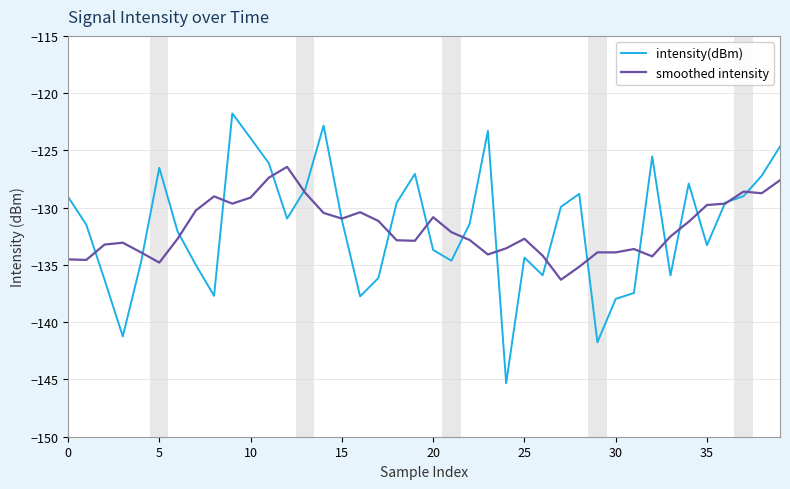

Which series has the largest range (max minus min)?

intensity(dBm)